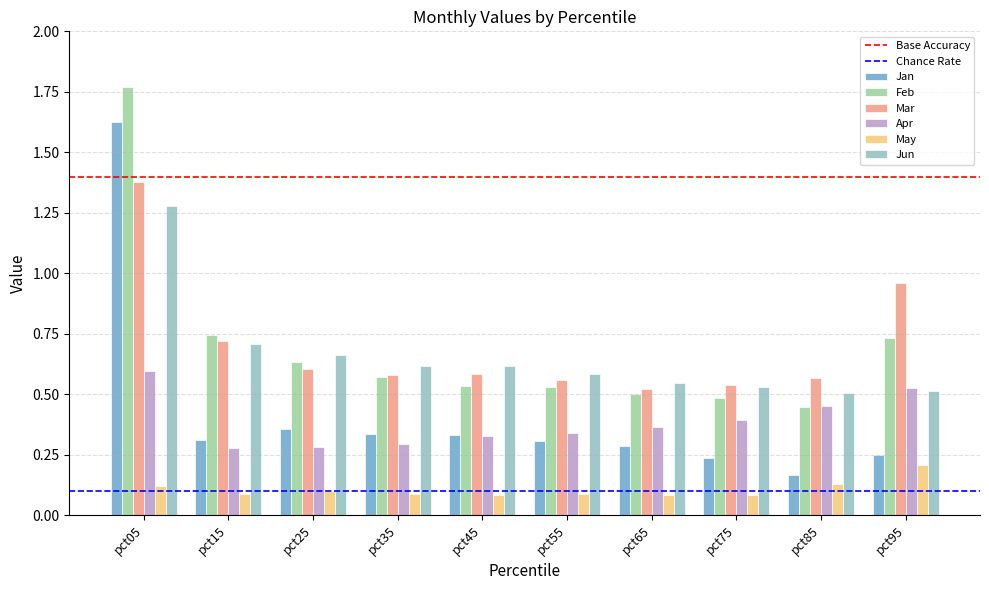

How many bars are there in total?

60